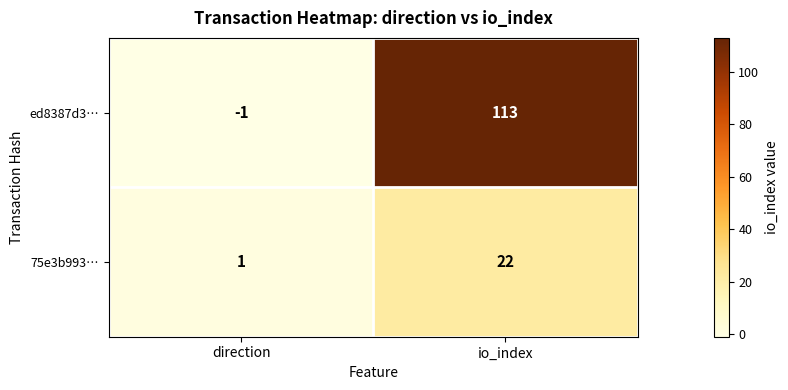

True or false: ed8387d3… has a value of -1 at direction.

True